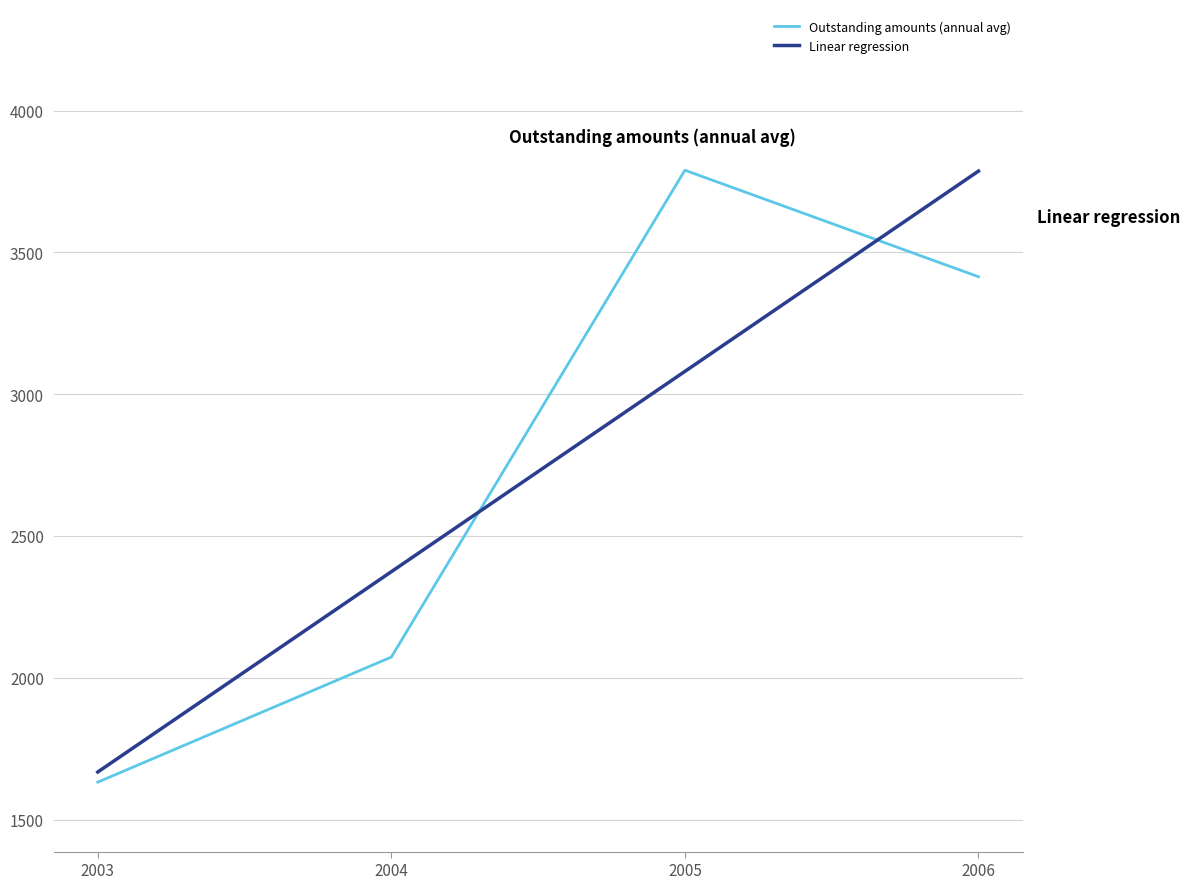

What is the minimum value shown in the chart?

1632.0